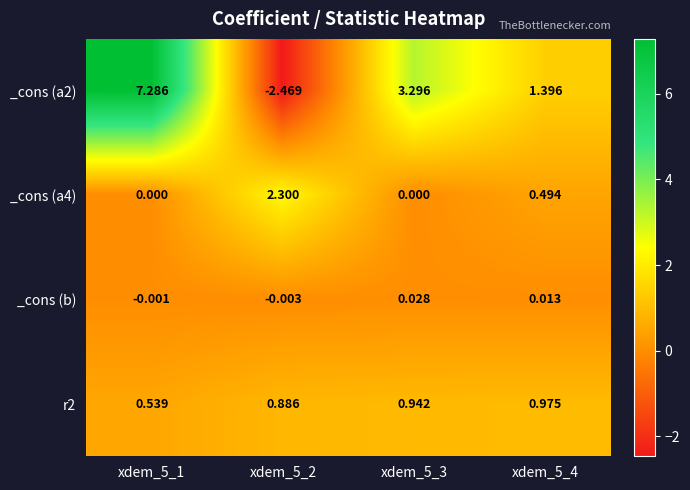

Is the value of _cons (a4) at xdem_5_3 greater than the value of _cons (a2) at xdem_5_2?

Yes